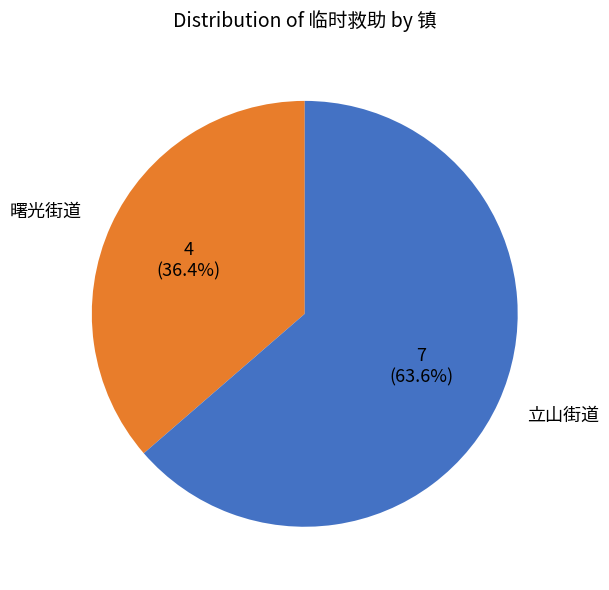

To the nearest percent, what portion does 曙光街道 represent?

36%